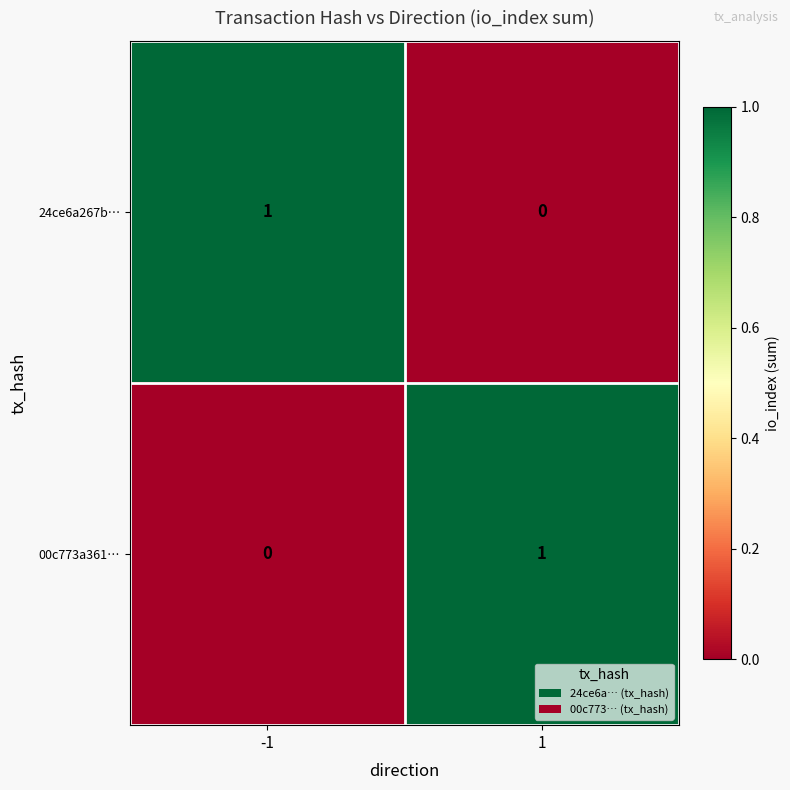

Is the value of 24ce6a267b… at -1 greater than the value of 00c773a361… at -1?

Yes